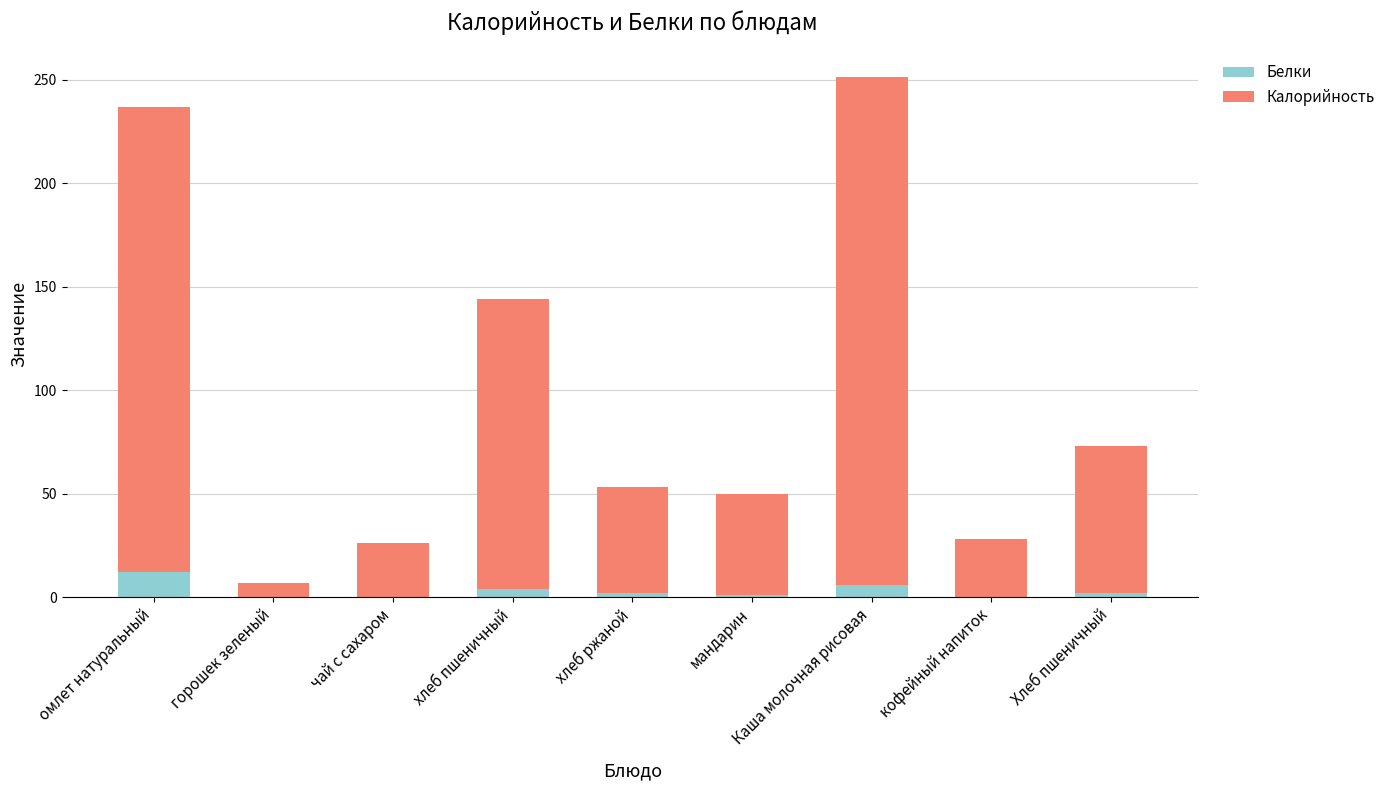

What value does the Белки series have at омлет натуральный?

12.0